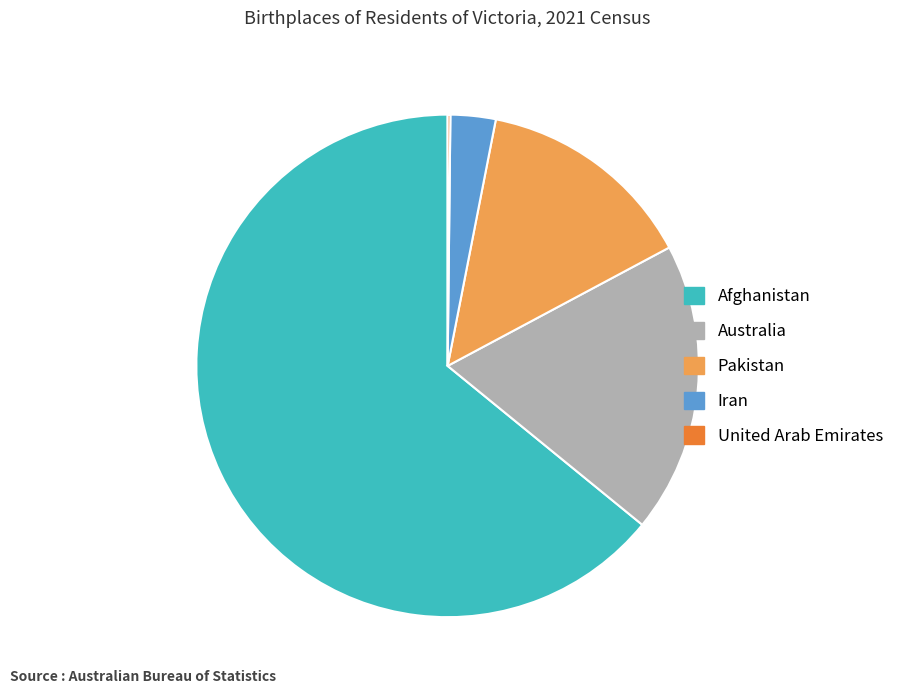

Is the sum of Australia and Iran greater than half?

No